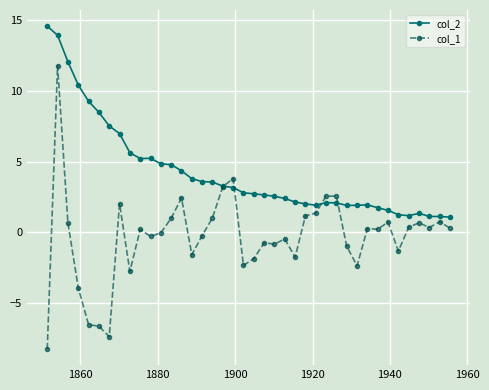

Which series has the widest spread of values?

col_1